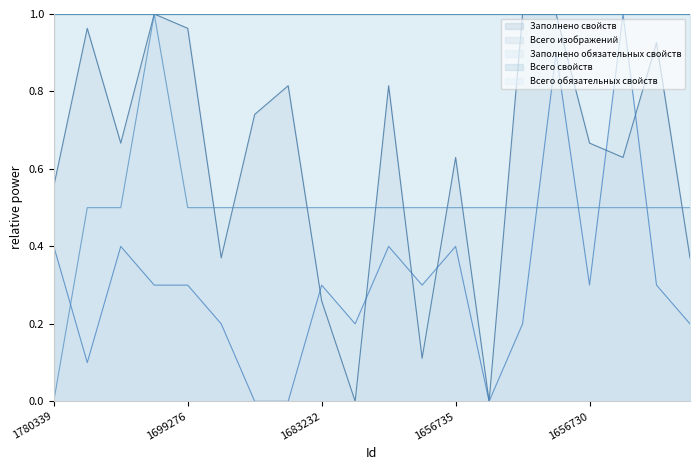

Reading left to right, extract all data points from this chart.

Заполнено свойств: 0.6	1.0	0.7	1.0	1.0	0.4	0.7	0.8	0.3	0.0	0.8	0.1	0.6	0.0	1.0	1.0	0.7	0.6	0.9	0.4
Всего изображений: 0.4	0.1	0.4	0.3	0.3	0.2	0.0	0.0	0.3	0.2	0.4	0.3	0.4	0.0	0.2	0.9	0.3	1.0	0.3	0.2
Заполнено обязательных свойств: 0.0	0.5	0.5	1.0	0.5	0.5	0.5	0.5	0.5	0.5	0.5	0.5	0.5	0.5	0.5	0.5	0.5	0.5	0.5	0.5